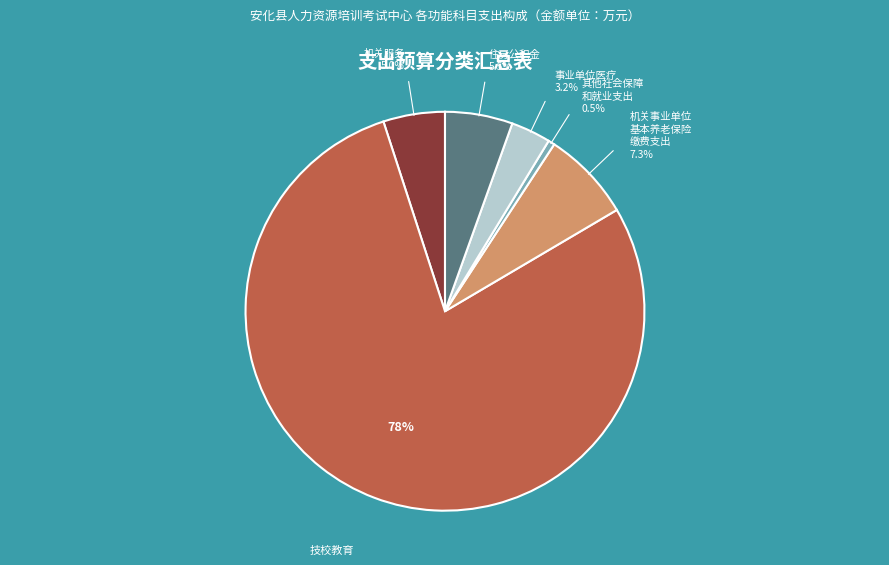

Is there any slice that represents more than half of the pie?

Yes